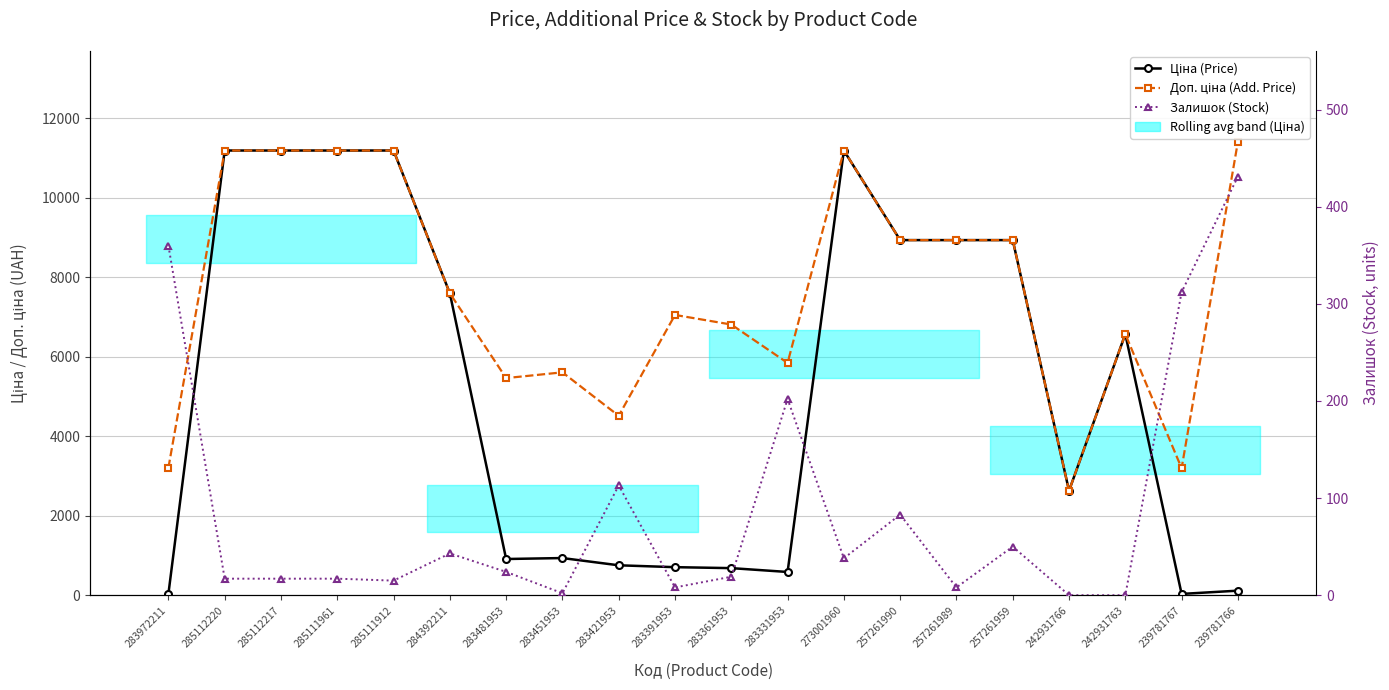

At how many categories does at least one series exceed 8474?

9